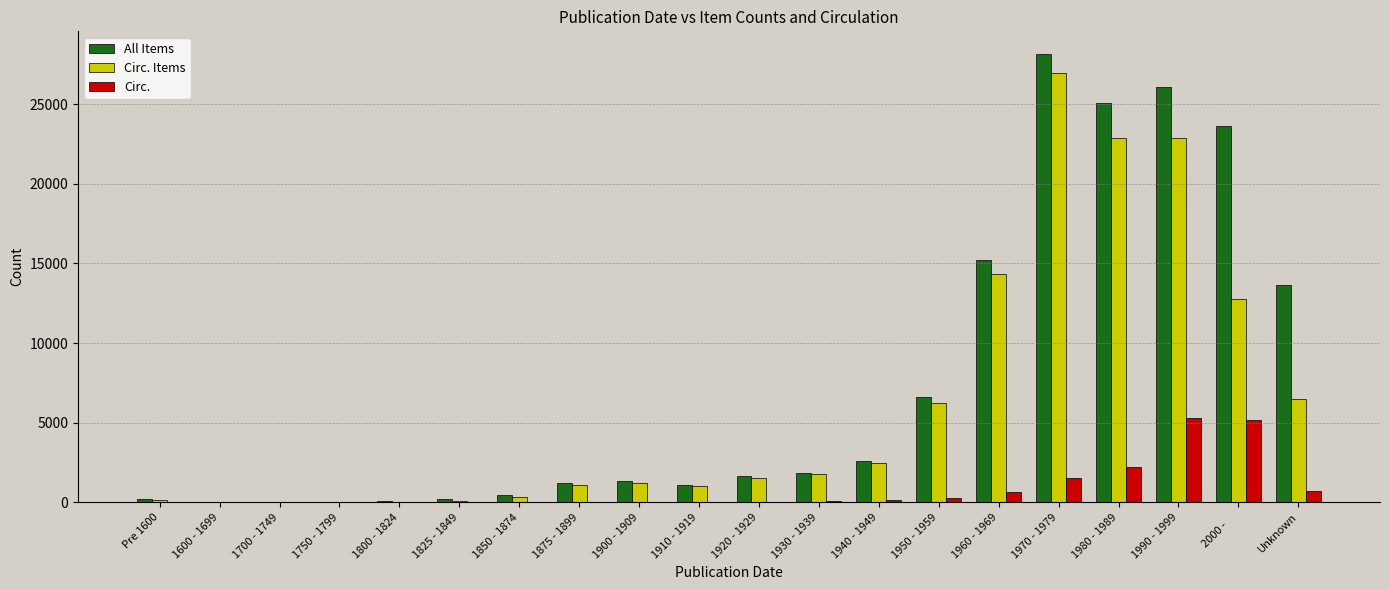

At which category is the sum across all series the highest?

1970 - 1979